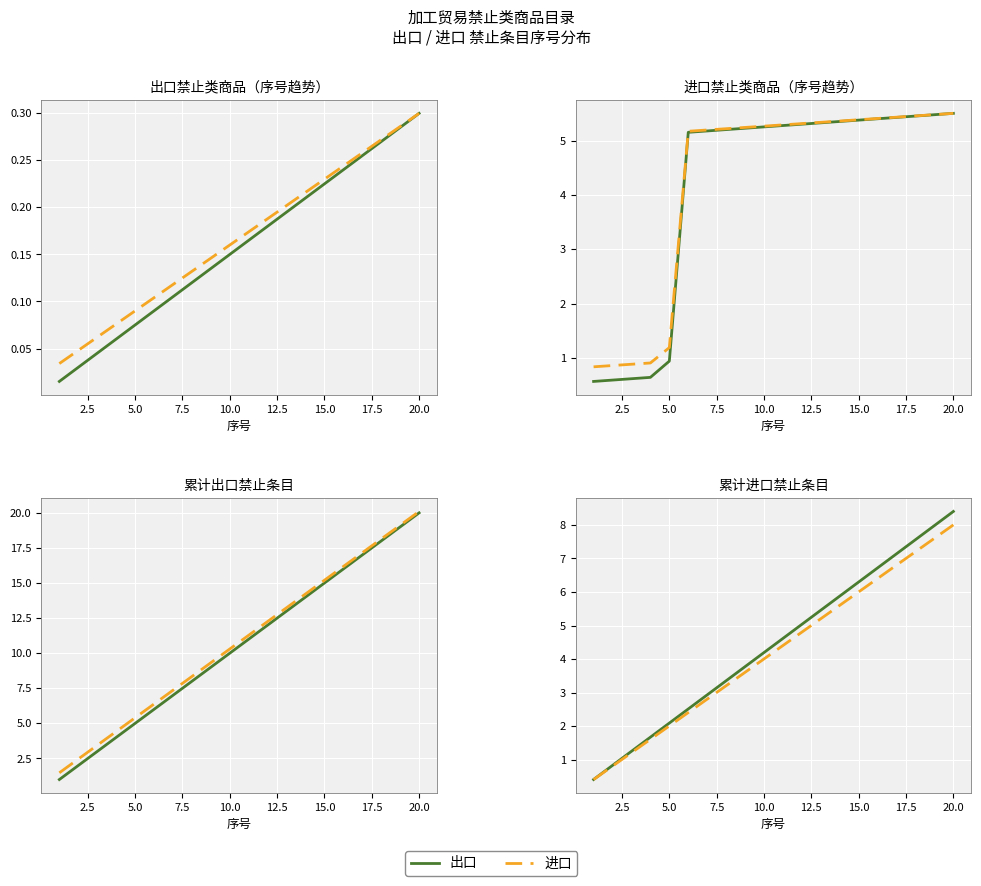

True or false: 进口 and 出口 cross at least once.

False